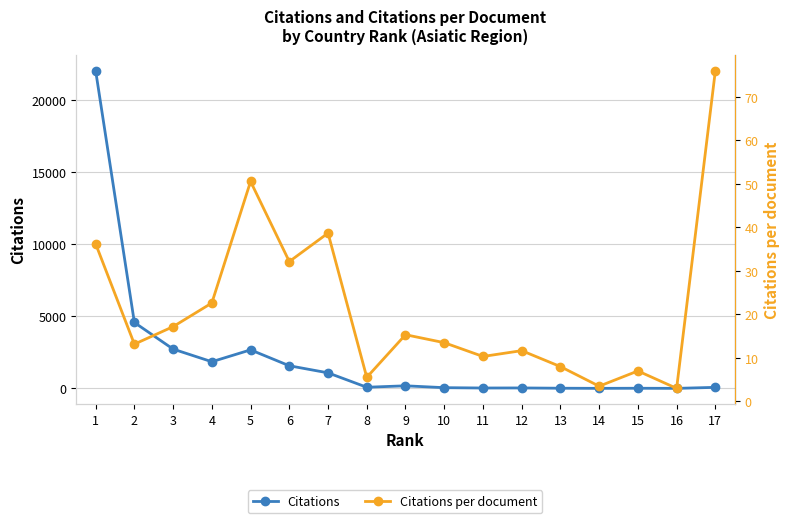

The value of Citations per document at 12 is 8.0. True or false?

False